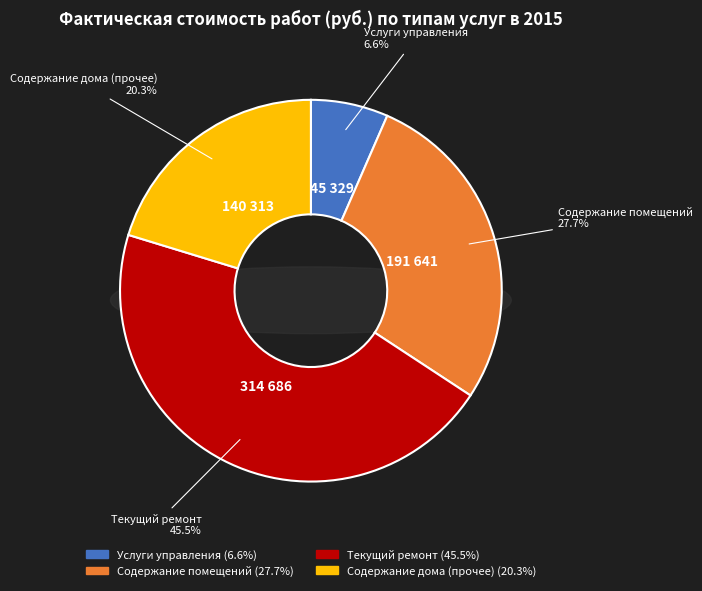

How many slices are in this pie chart?

4